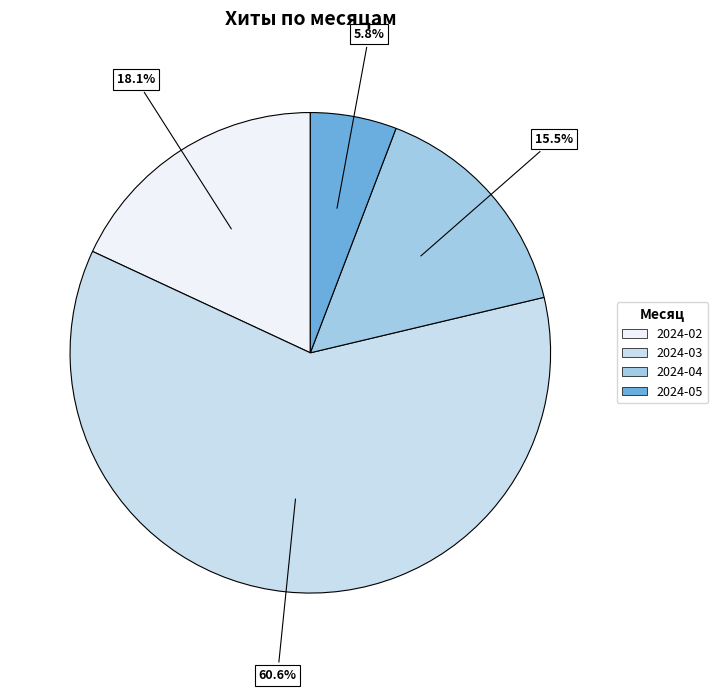

Is there a majority slice in this chart?

Yes